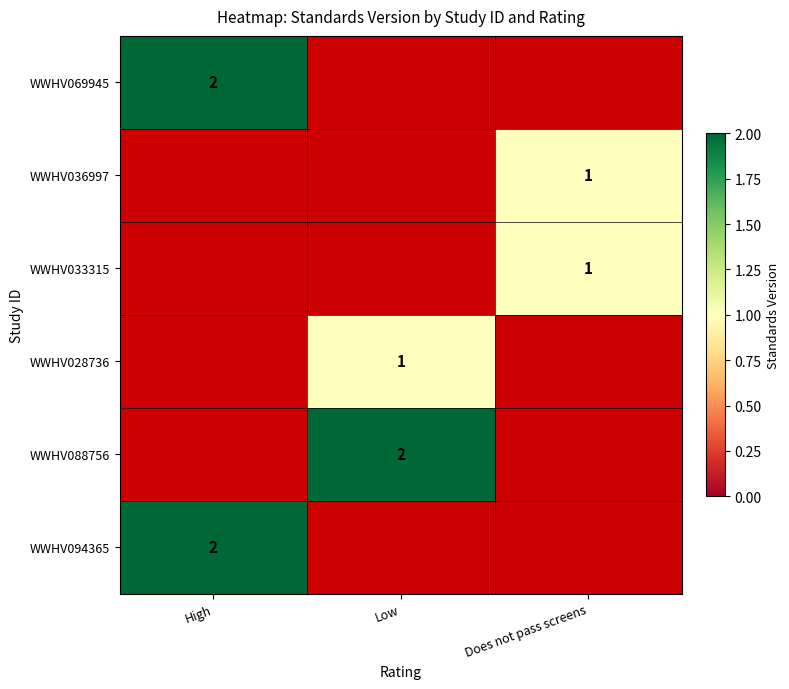

True or false: WWHV094365 has a value of 2 at High.

True